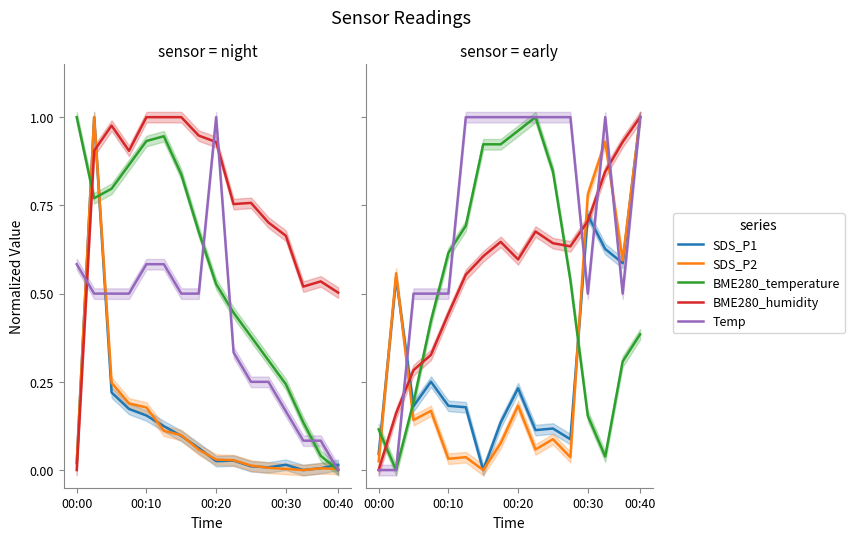

What is the label of the 2nd point from the left?

00:10